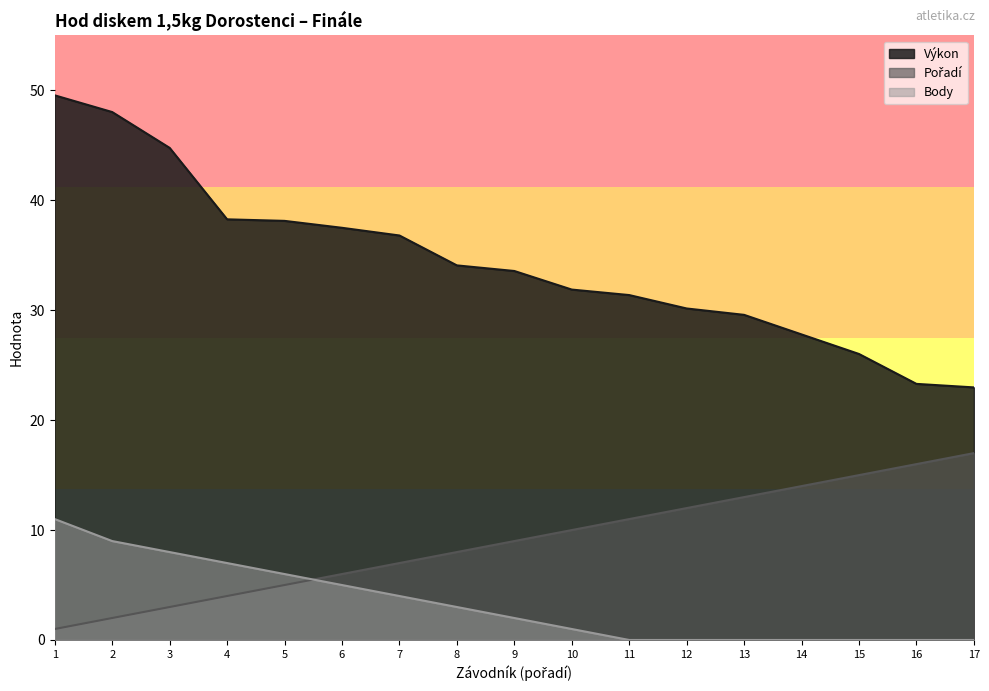

Which series has the widest spread of values?

Výkon